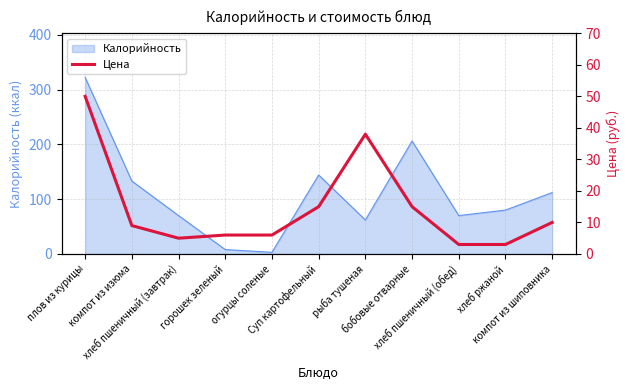

What is the maximum value for Калорийность?

322